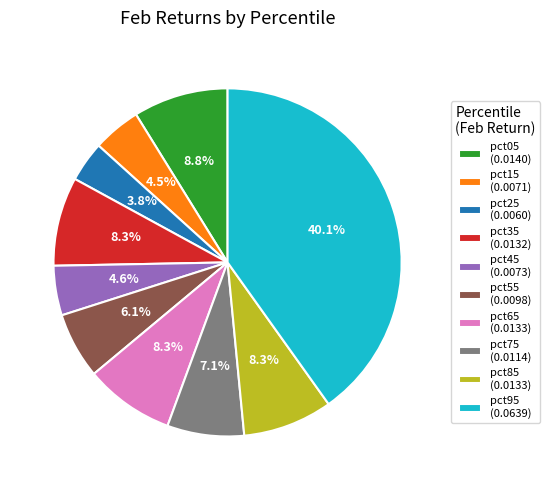

Which has a higher value, pct55 (0.0098) or pct45 (0.0073)?

pct55 (0.0098)